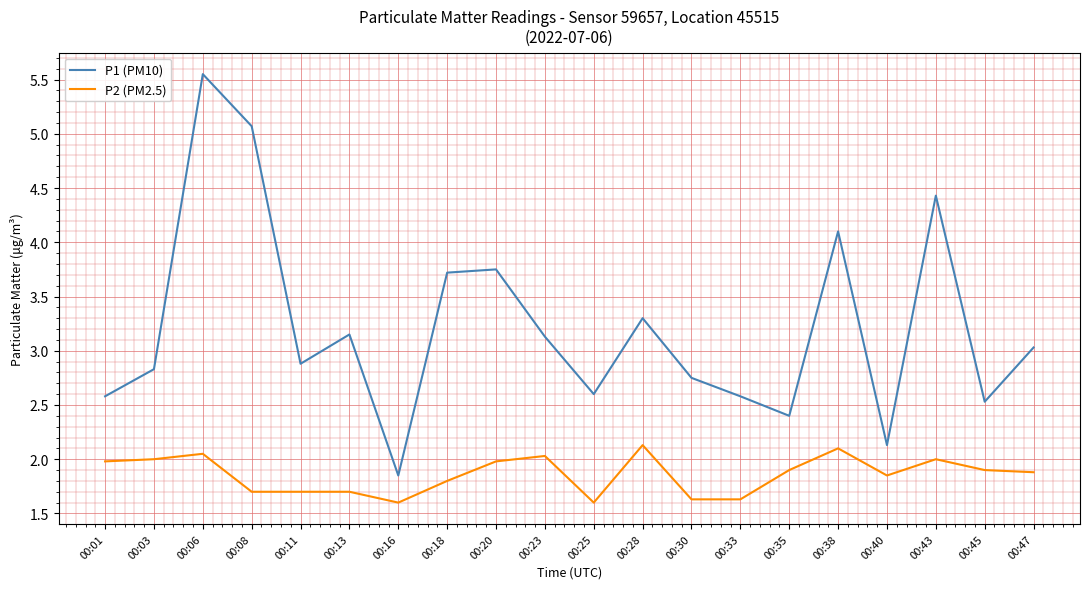

The P1 (PM10) series shows 2.1 at 00:40. True or false?

True